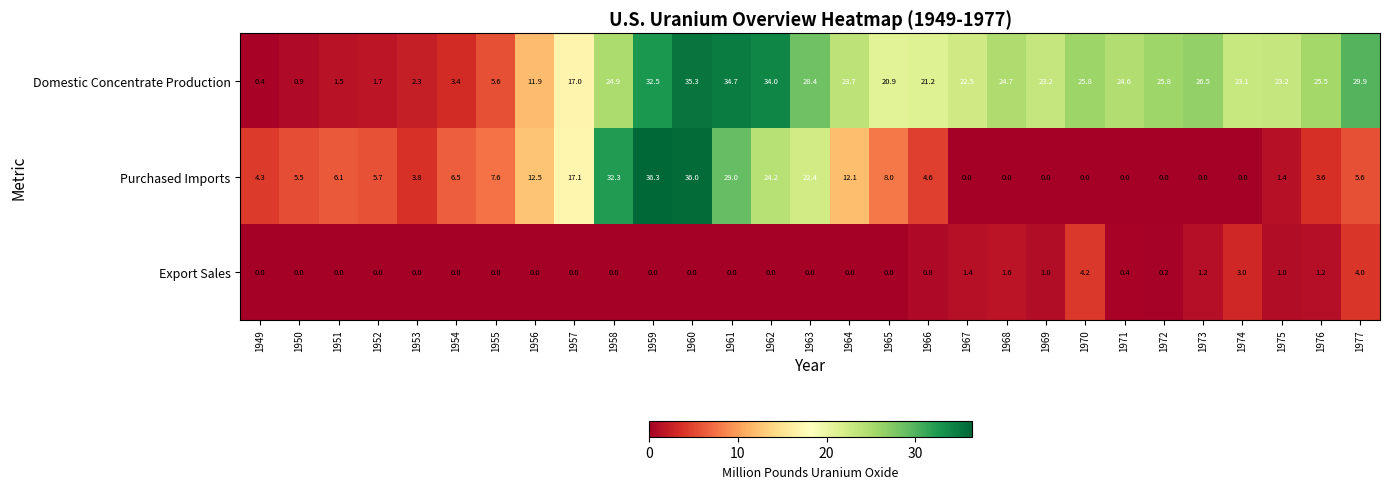

Which series has the largest range (max minus min)?

Purchased Imports